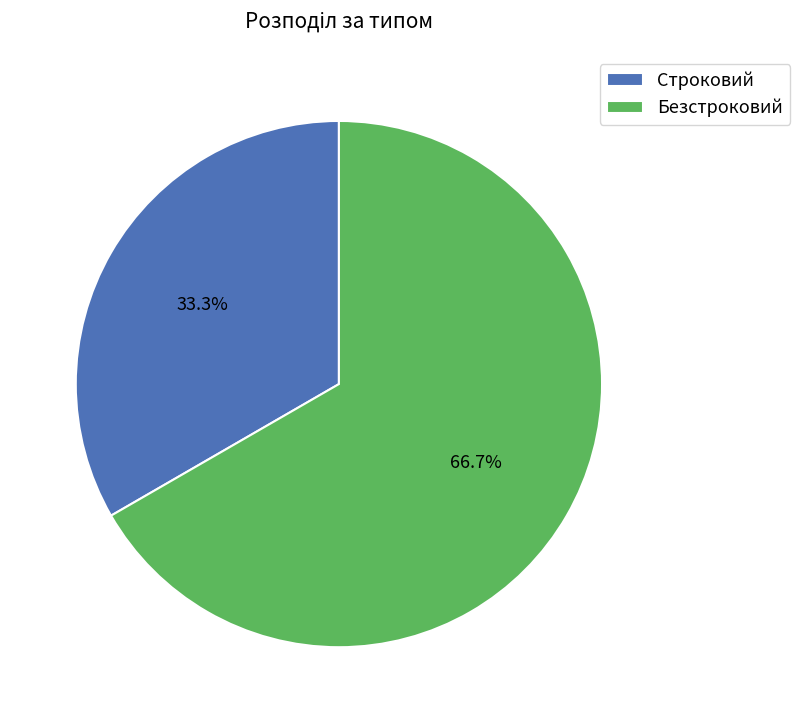

Is there any slice that represents more than half of the pie?

Yes